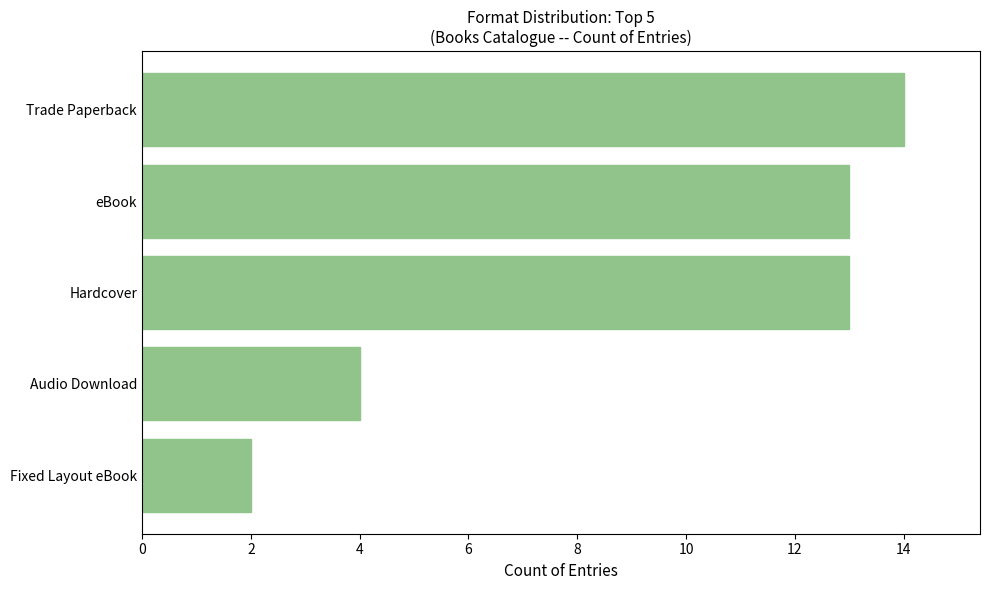

What is the difference between the maximum and second lowest values?

10